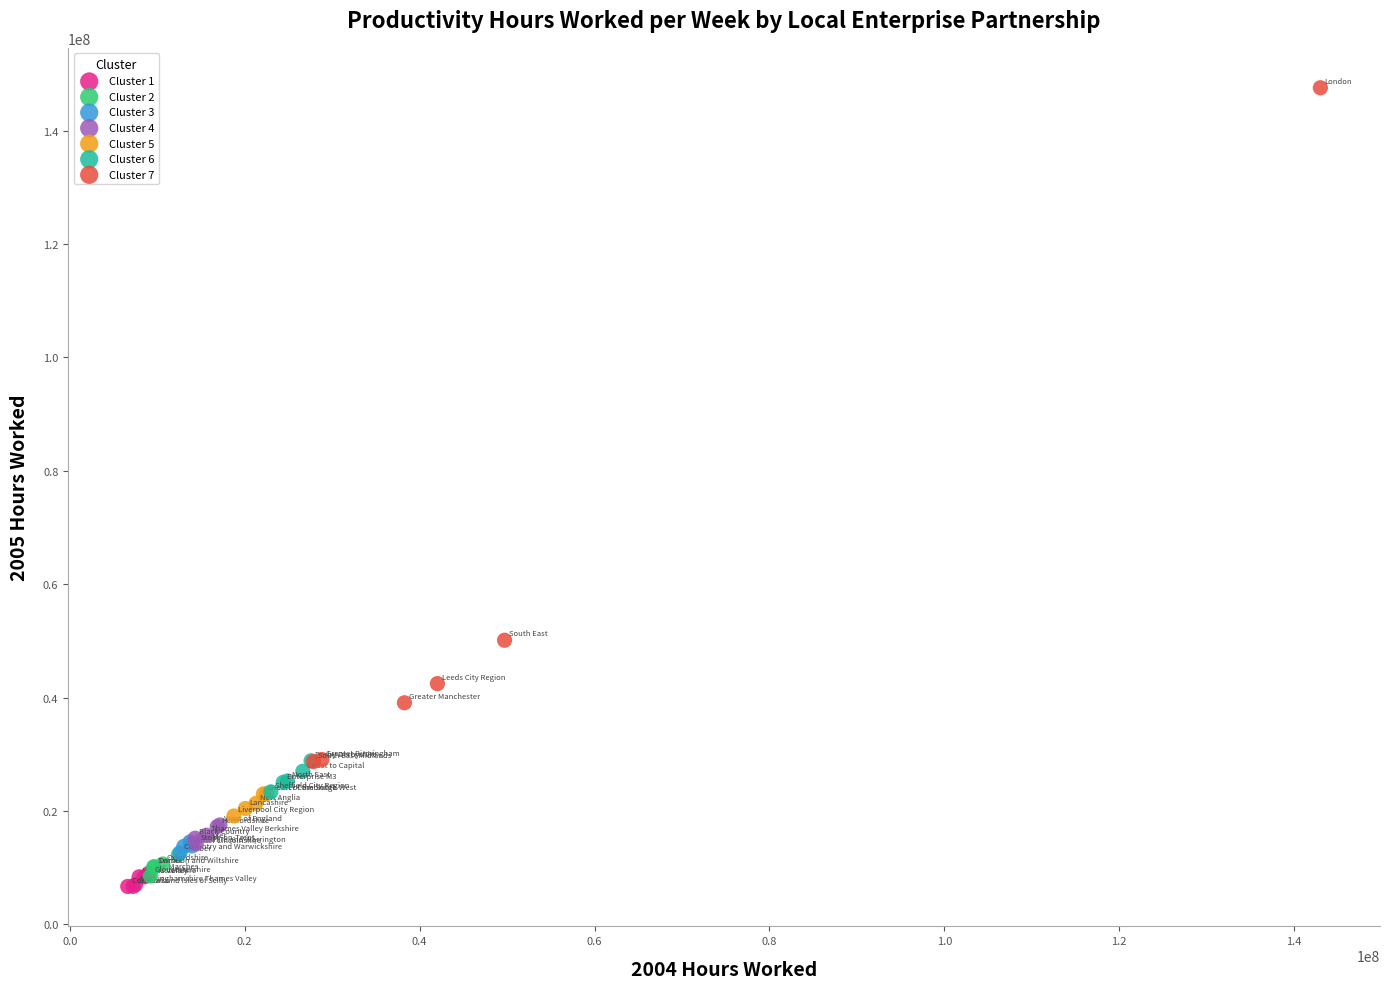

Which series contains the highest Y value?

Cluster 7